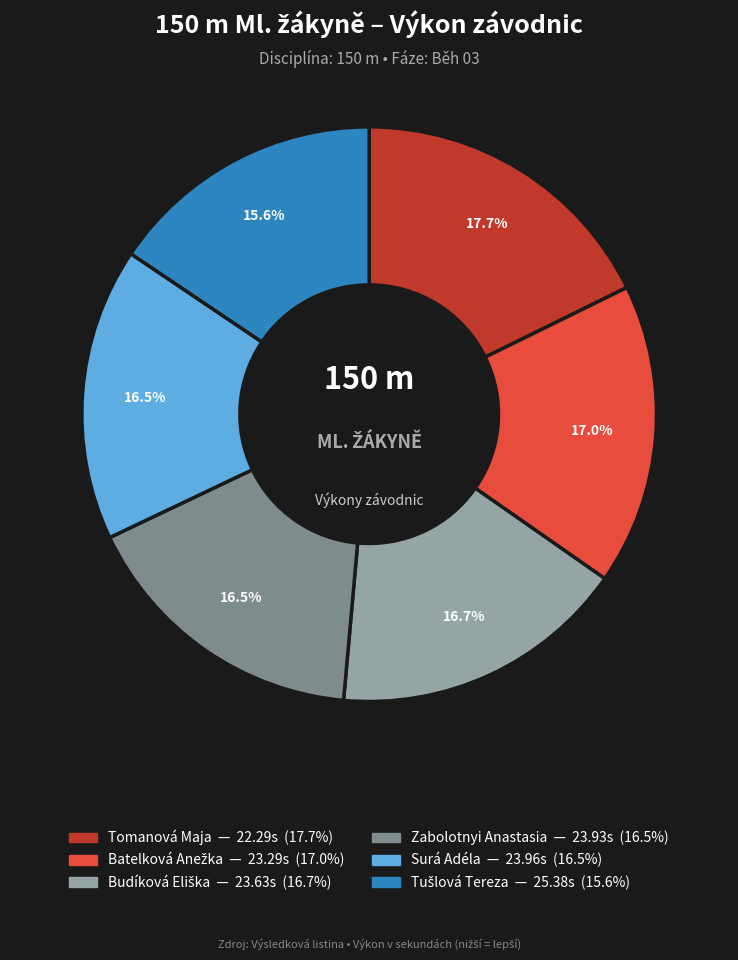

What is the largest slice in the pie chart?

Tomanová Maja